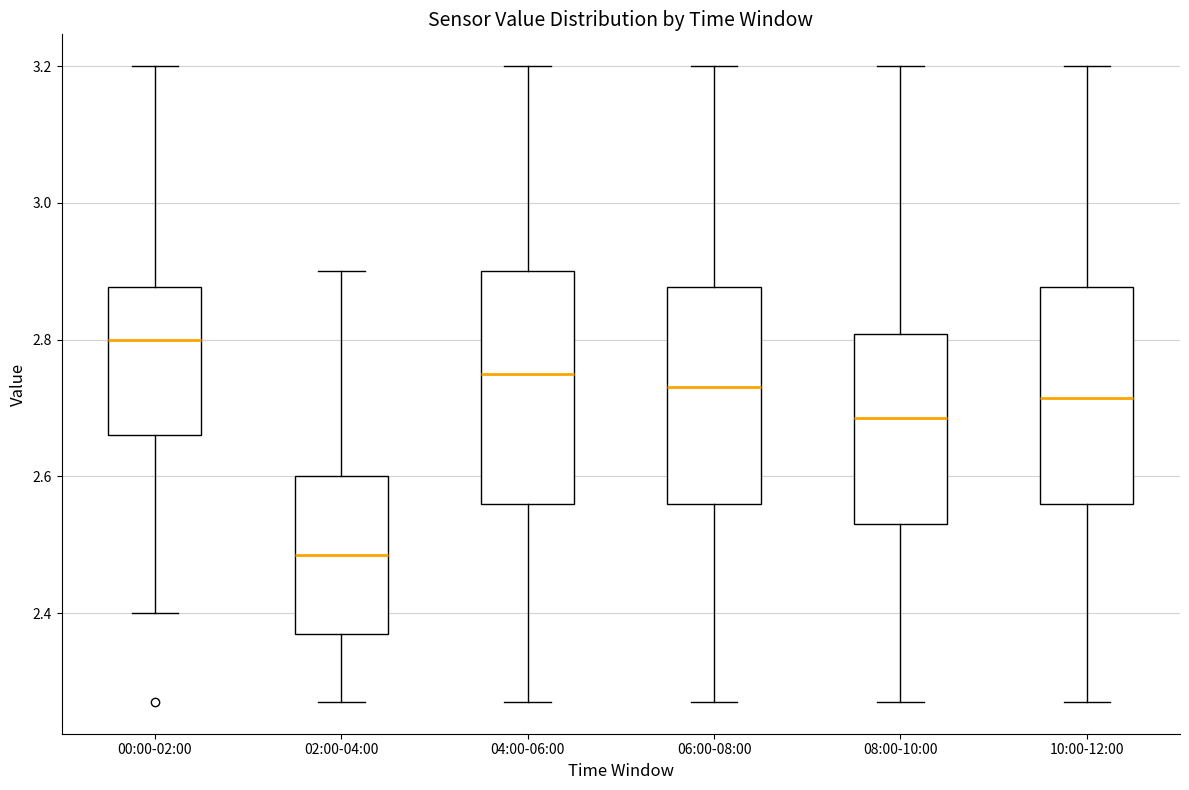

Which box's median line is the highest?

00:00-02:00